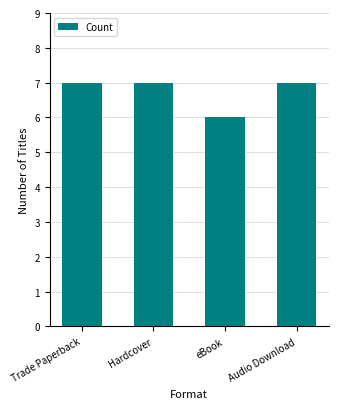

Where is the data nearest to the value 6?

eBook